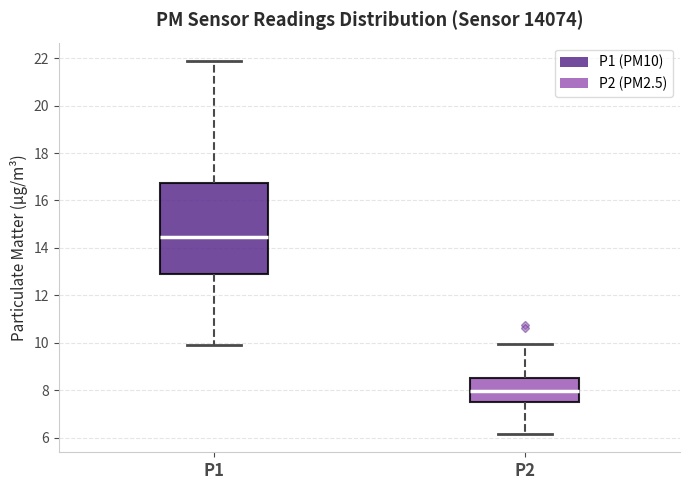

Where does the median line of the box for P2 sit on the y-axis? The values are not printed on the chart, so give them approximately, as read against the axis.

8.0